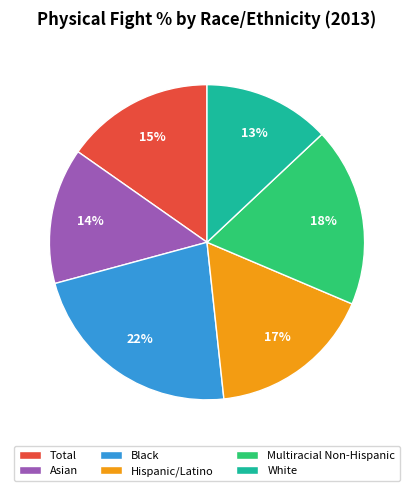

How many segments does this pie chart have?

6